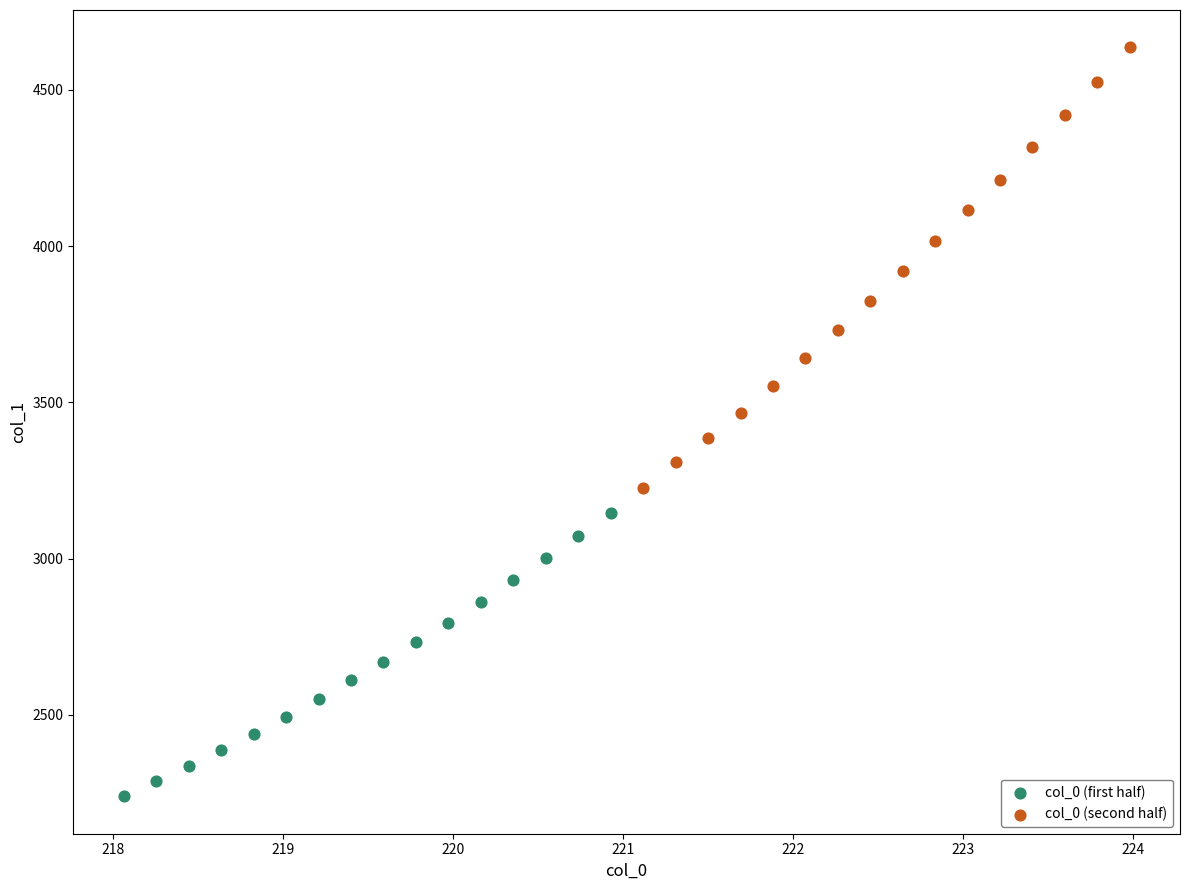

Which series has the widest spread of Y values?

col_0 (second half)